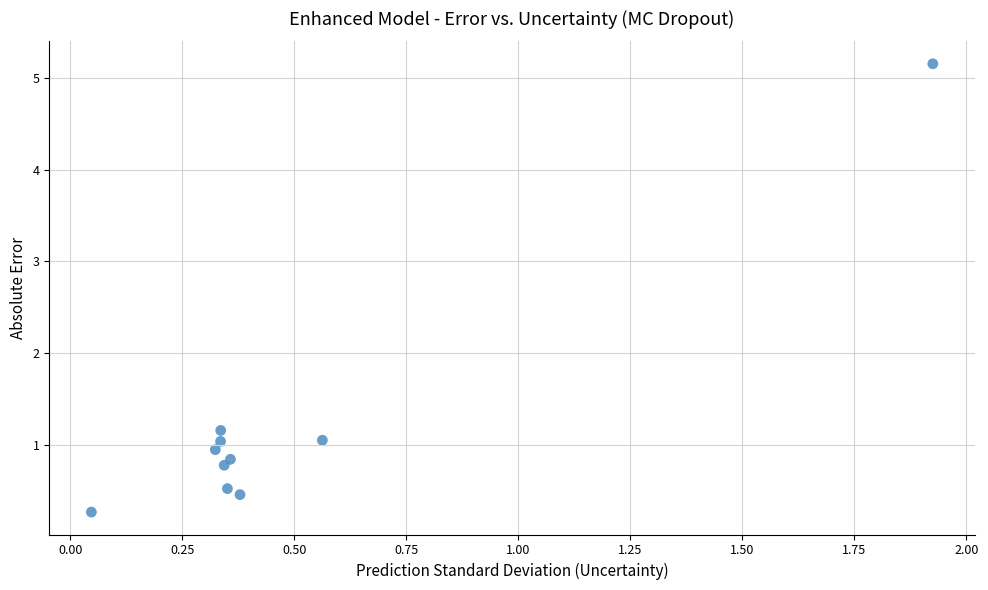

What is the average X value?

0.5